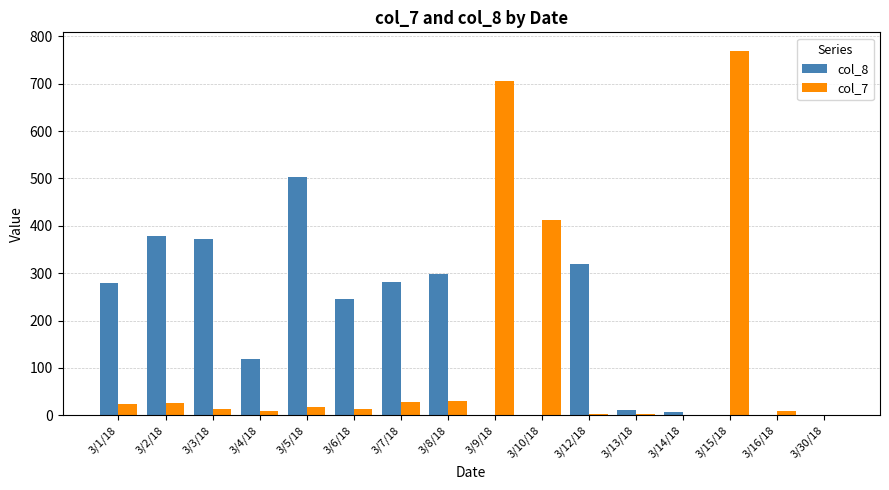

The value of col_8 at 3/5/18 is 504. True or false?

True